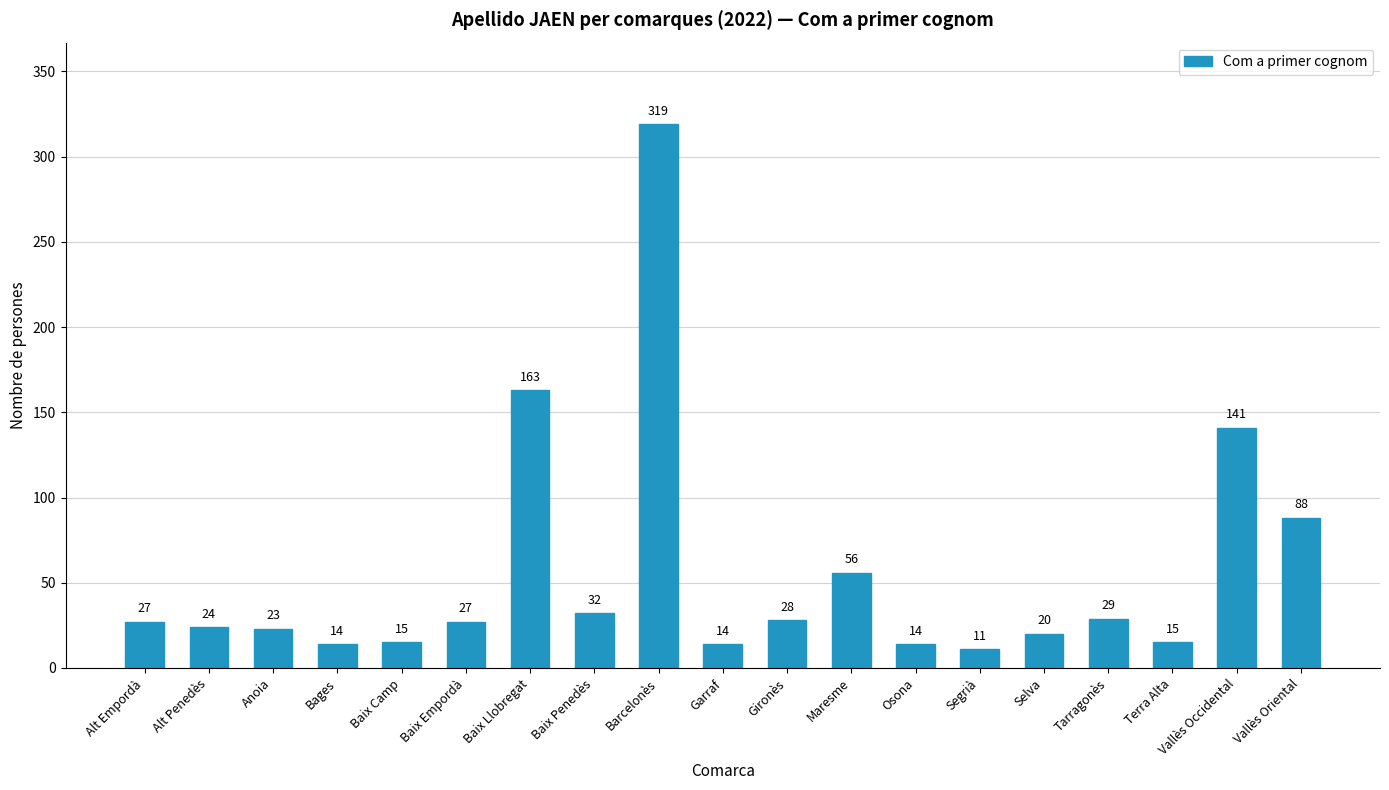

What is the change in value from Tarragonès to Vallès Oriental?

+59